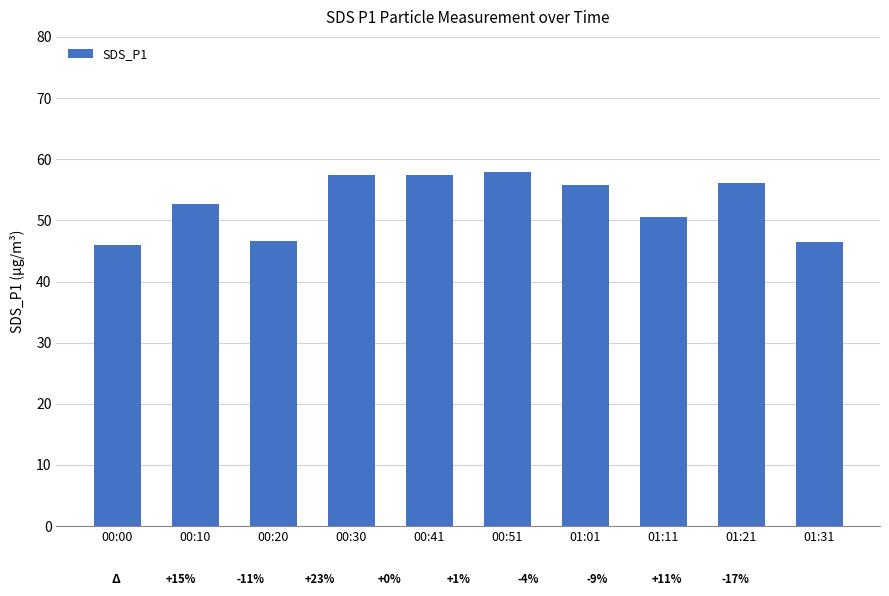

What is the greatest value displayed?

57.9